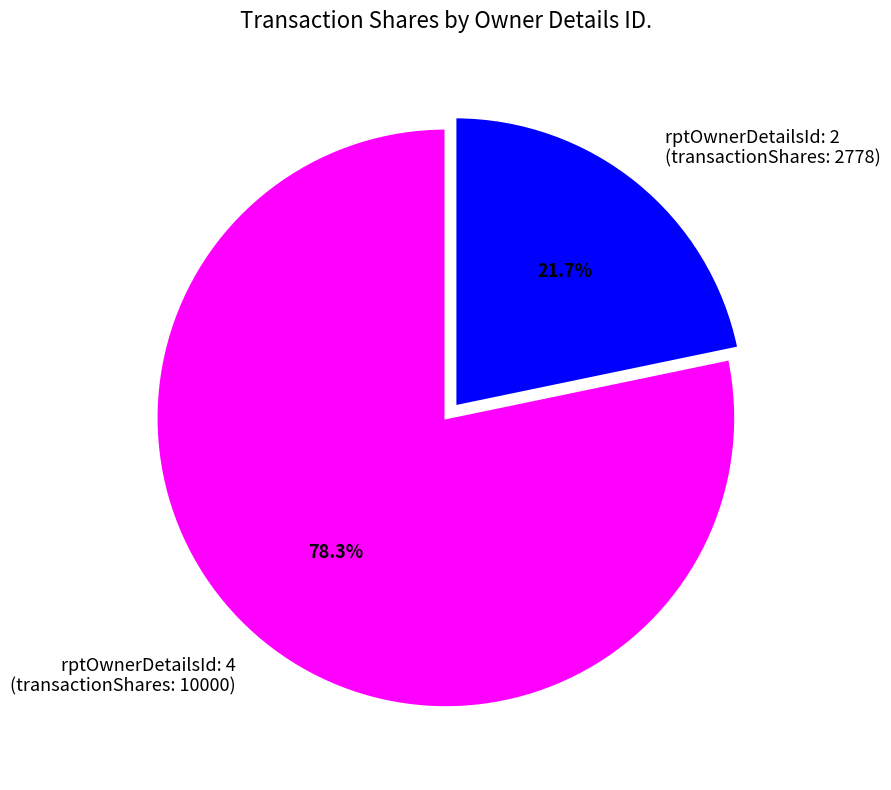

Which slice is the smallest?

rptOwnerDetailsId: 2 (transactionShares: 2778)